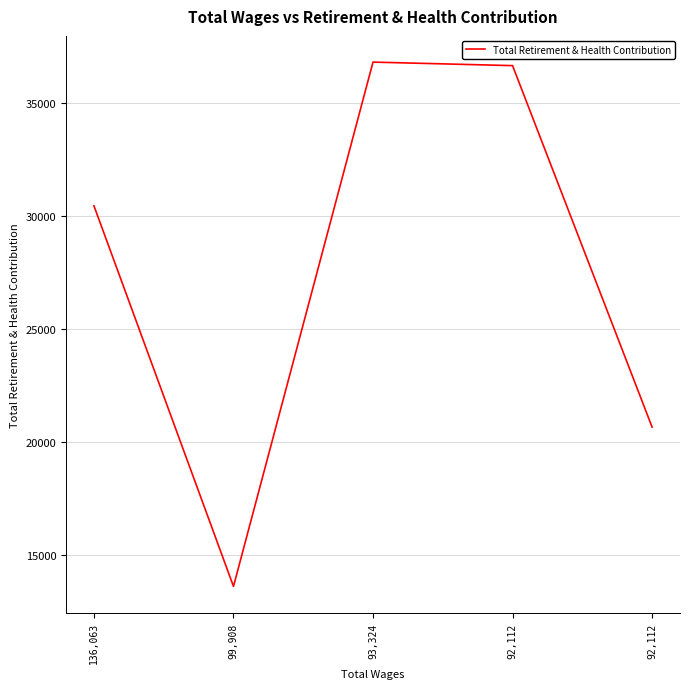

How many interior local peaks (higher than both neighbors) does the data have?

1